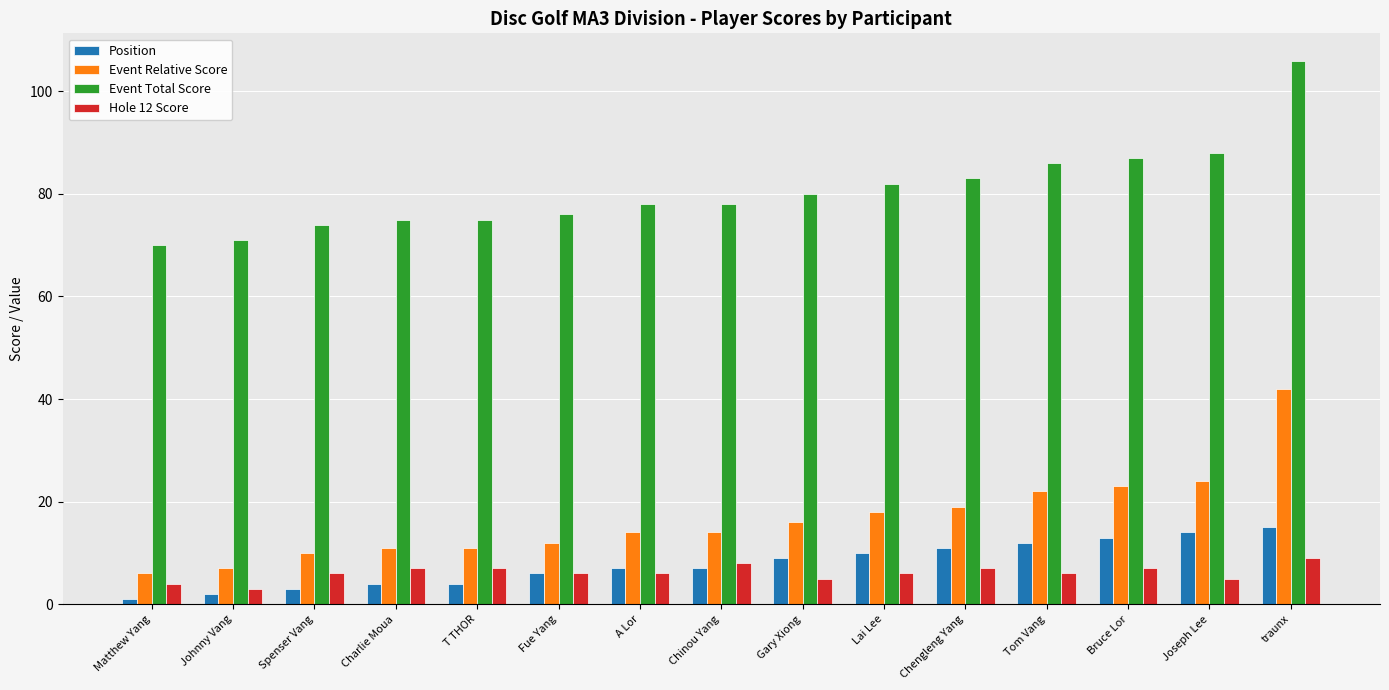

What is the sum of the Hole 12 Score values at A Lor and Lai Lee?

12